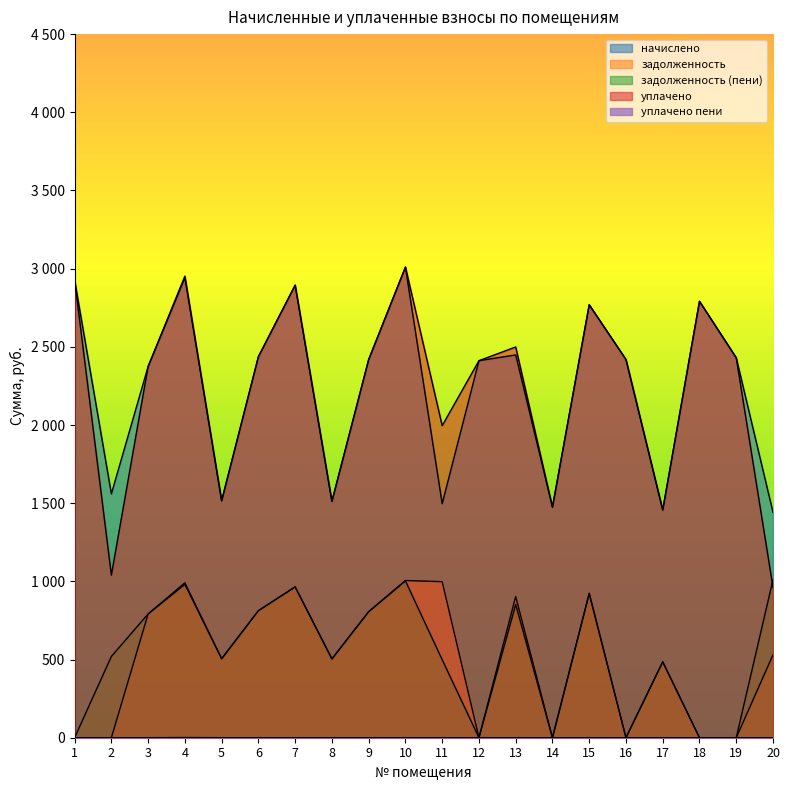

The value of уплачено пени at 16 is 0.0. True or false?

True